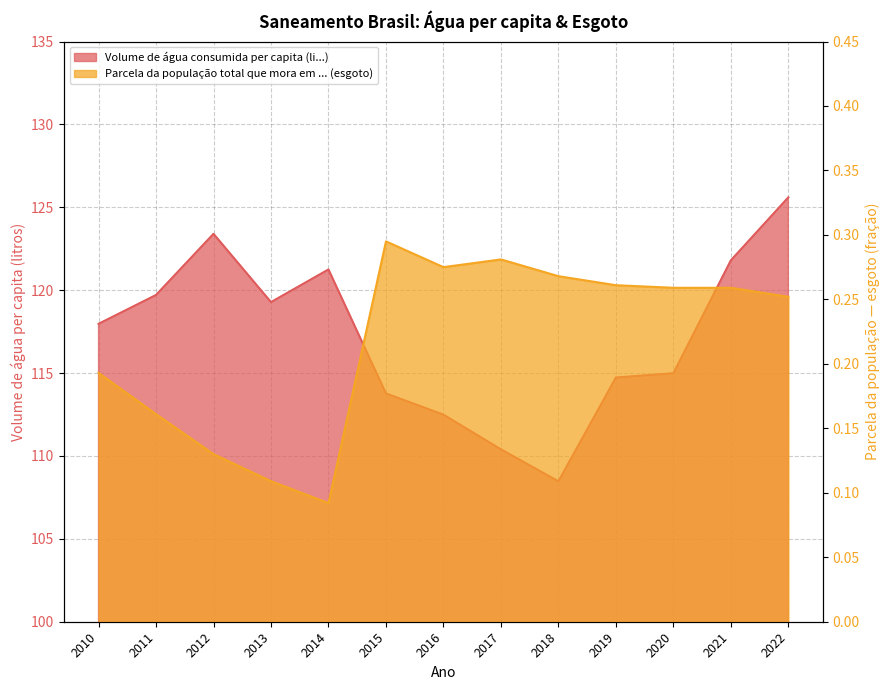

Is the value of Parcela da população total que mora em ... (esgoto) at 2010 greater than the value of Volume de água consumida per capita (li...) at 2022?

No